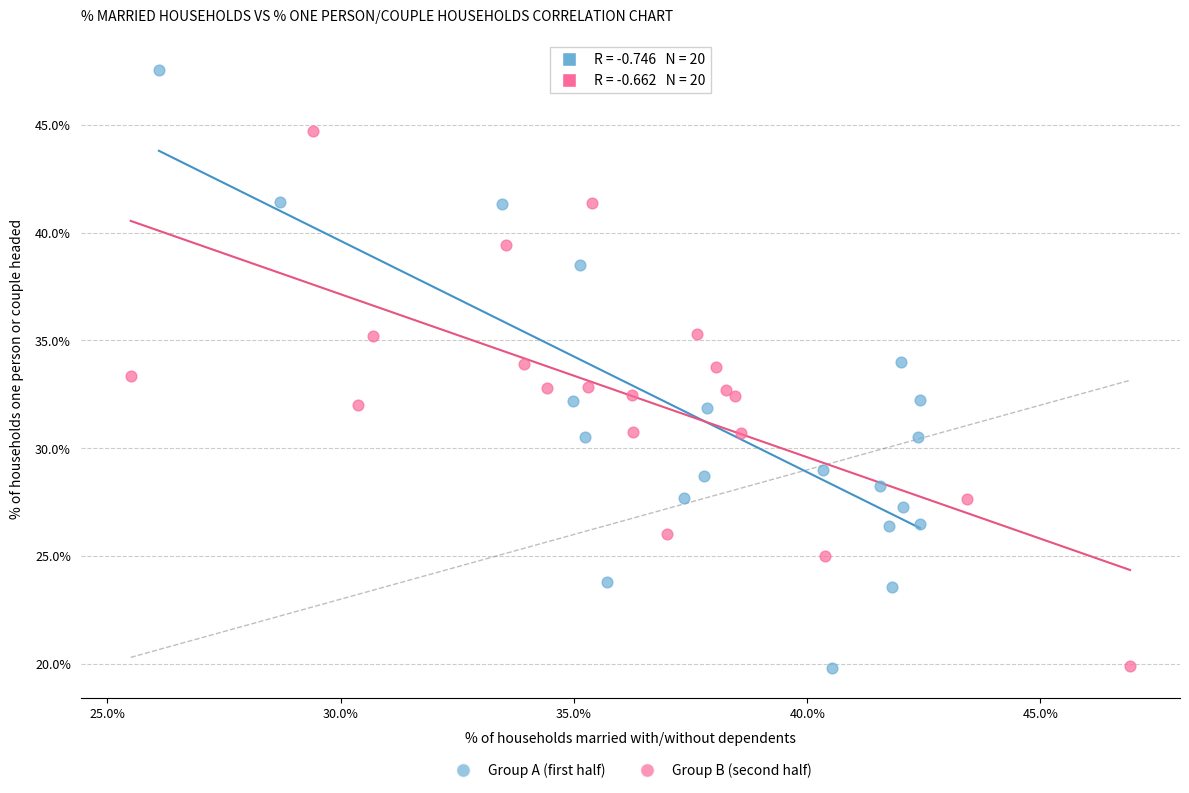

What are all the series names shown in the legend?

Group A (first half), Group B (second half)